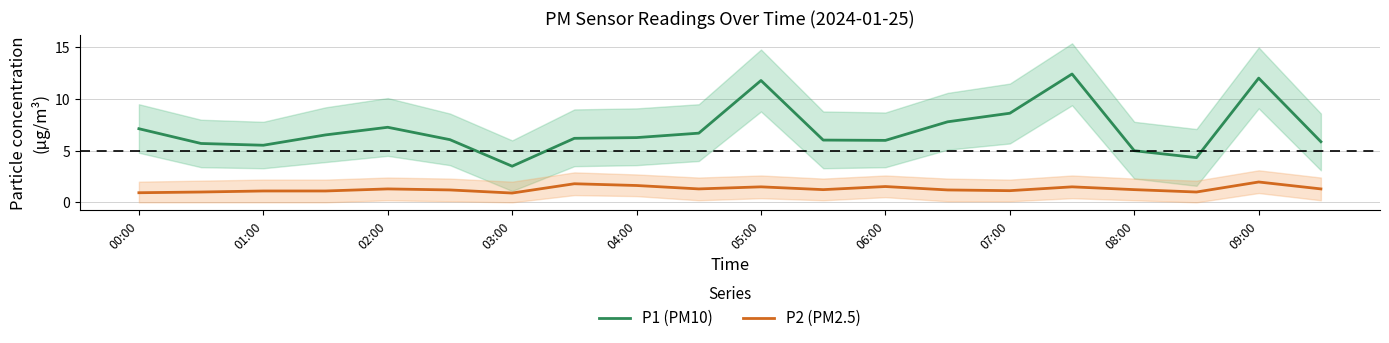

What is the highest value of the P1 (PM10) series?

12.4